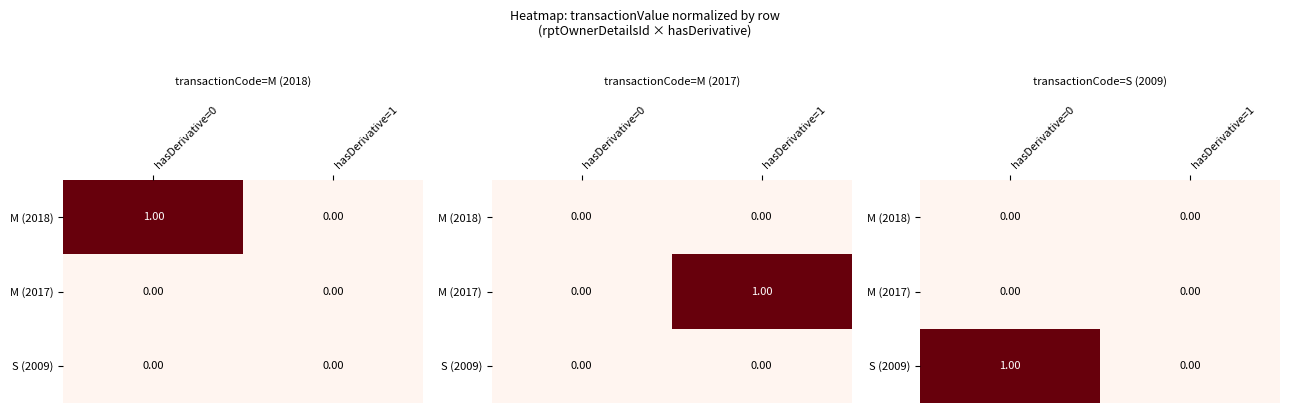

Count the S (2009) values in the range 0 to 1.

2